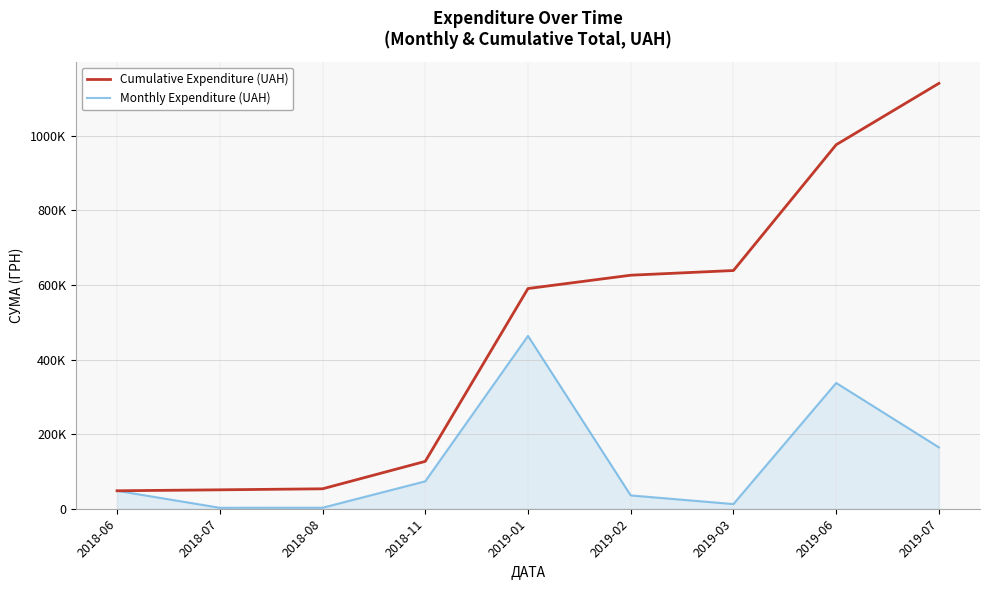

Does the chart display data point markers on the line(s)?

No